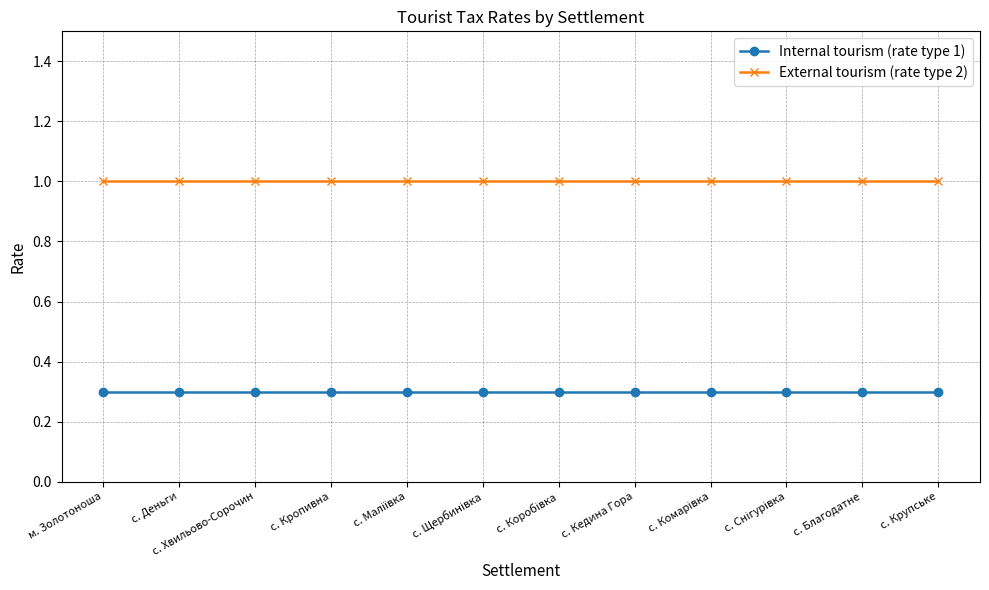

How many lines are shown in the chart?

2